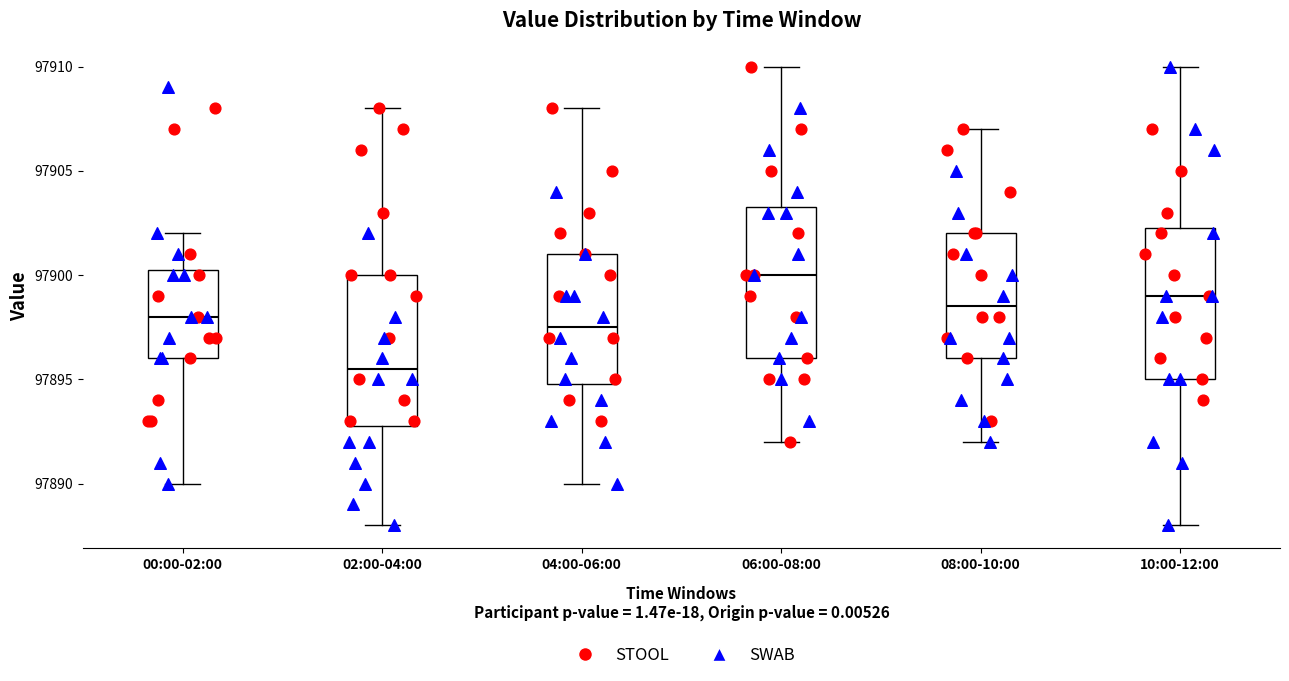

Reading left to right, transcribe this box plot: for each box, give where its median line is, the range the box spans, and where its two whiskers end, as read against the y-axis. The values are not printed on the chart, so give them approximately, as read against the axis.

00:00-02:00: median 97898.0, box 97896.0 to 97900.5, whiskers 97890.0 to 97902.0
02:00-04:00: median 97895.5, box 97893.0 to 97900.0, whiskers 97888.0 to 97908.0
04:00-06:00: median 97897.5, box 97895.0 to 97901.0, whiskers 97890.0 to 97908.0
06:00-08:00: median 97900.0, box 97896.0 to 97903.5, whiskers 97892.0 to 97910.0
08:00-10:00: median 97898.5, box 97896.0 to 97902.0, whiskers 97892.0 to 97907.0
10:00-12:00: median 97899.0, box 97895.0 to 97902.5, whiskers 97888.0 to 97910.0